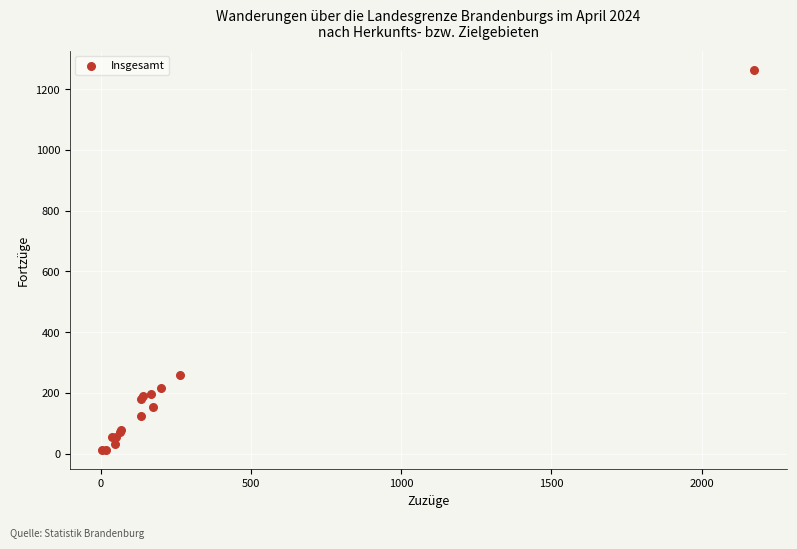

What Y value in the scatter plot is closest to 637?

257